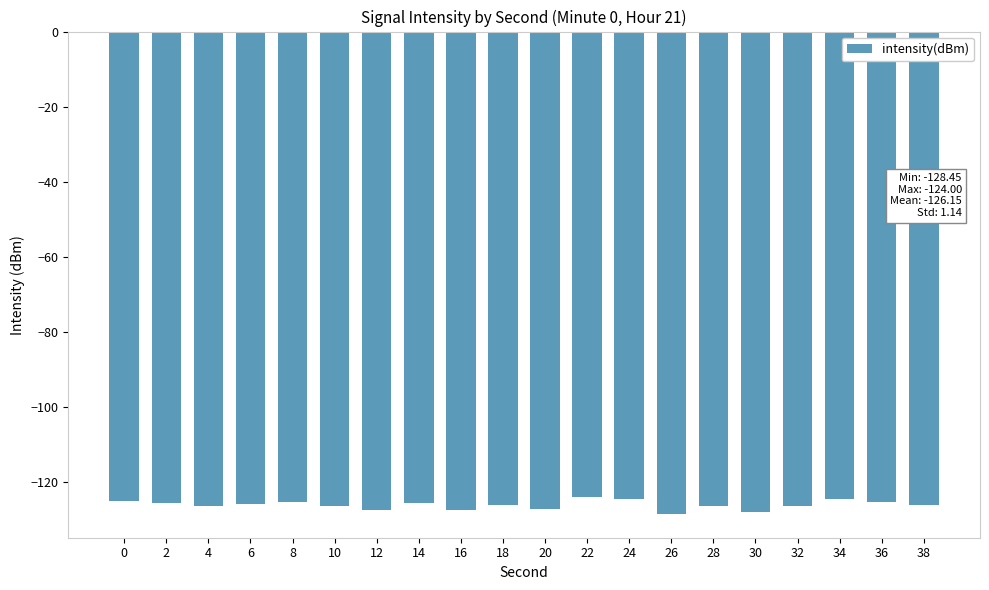

What is the average value?

-126.1